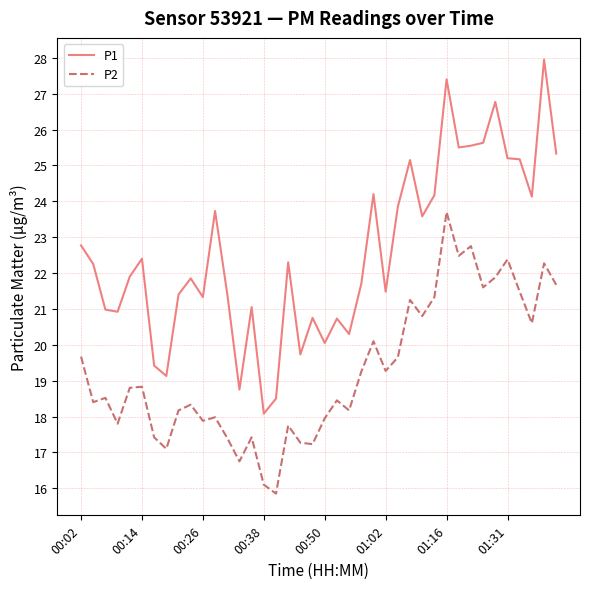

What are all the series names shown in the legend?

P1, P2